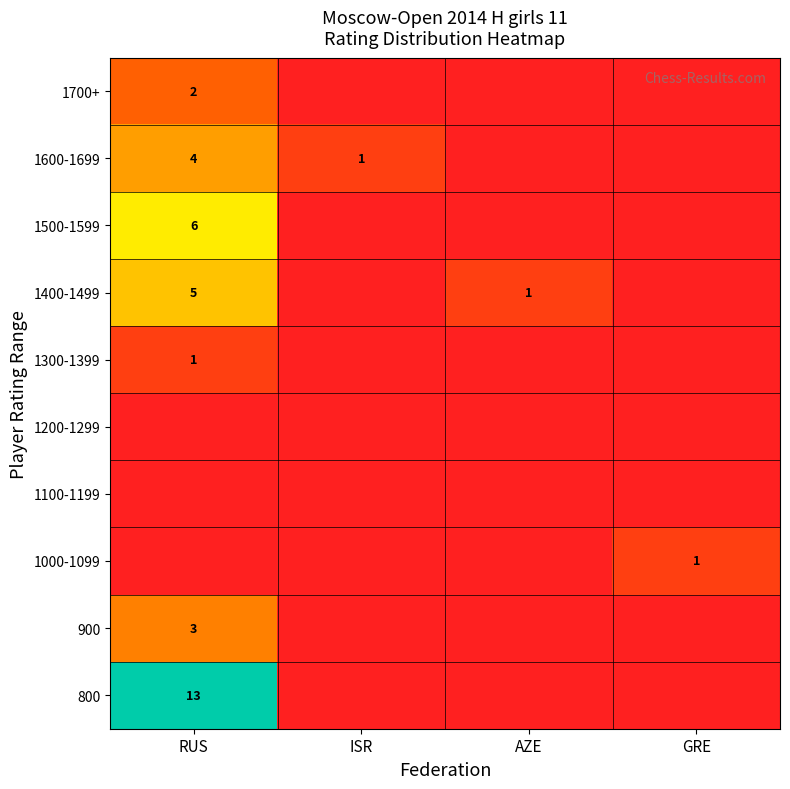

Is it true that 1700+ equals 3 at RUS?

False